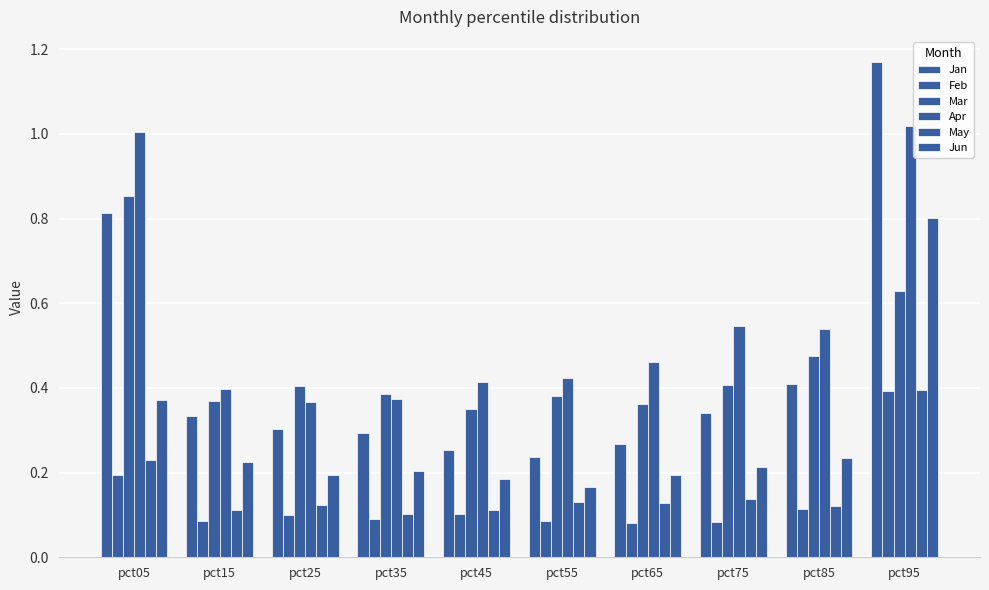

How many bars are there in each group?

6